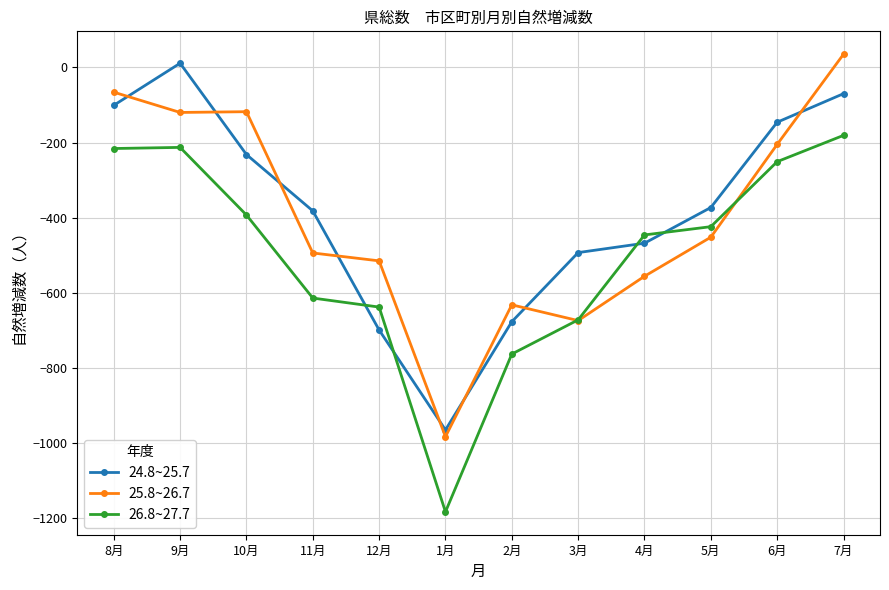

What is the difference between the maximum and minimum values in the 24.8~25.7 series?

976